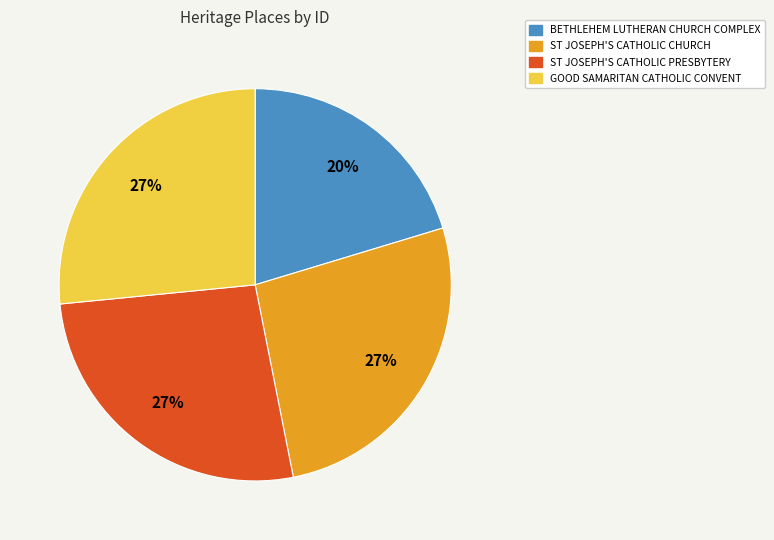

Which slice is the smallest?

BETHLEHEM LUTHERAN CHURCH COMPLEX